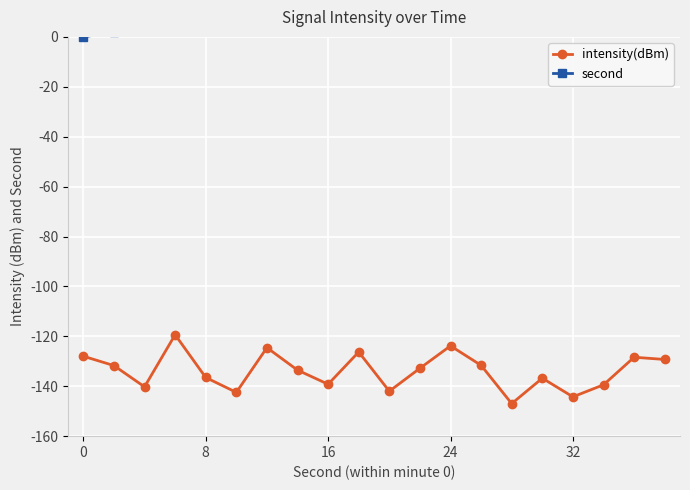

Rank the series by their average value, from lowest to highest.

intensity(dBm), second